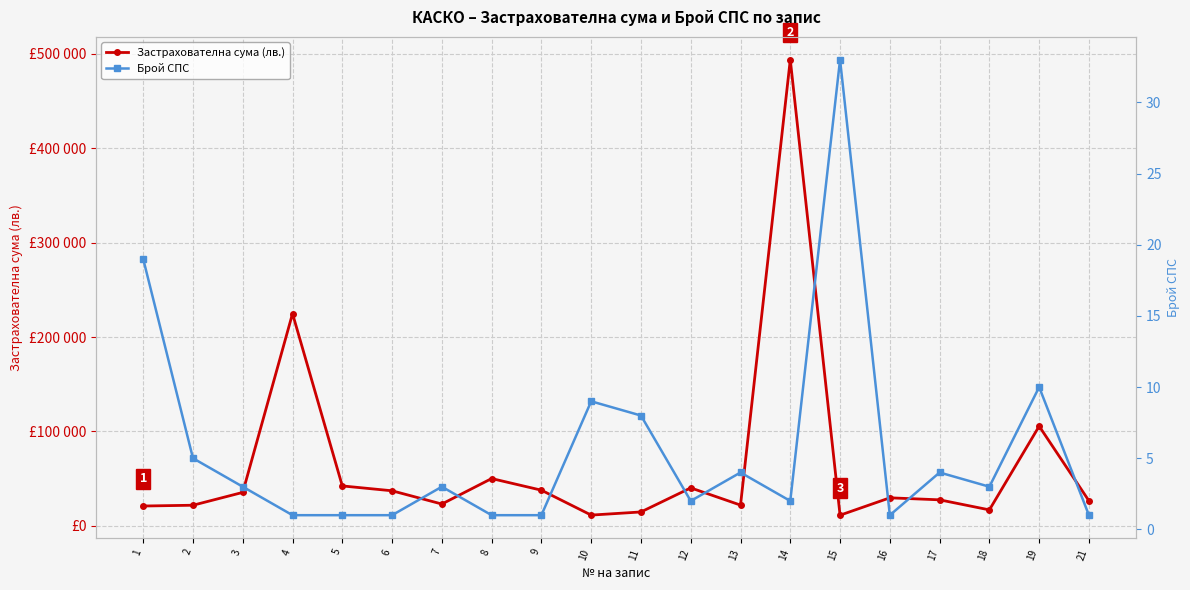

Is it true that Брой СПС equals 0.9 at 13?

False